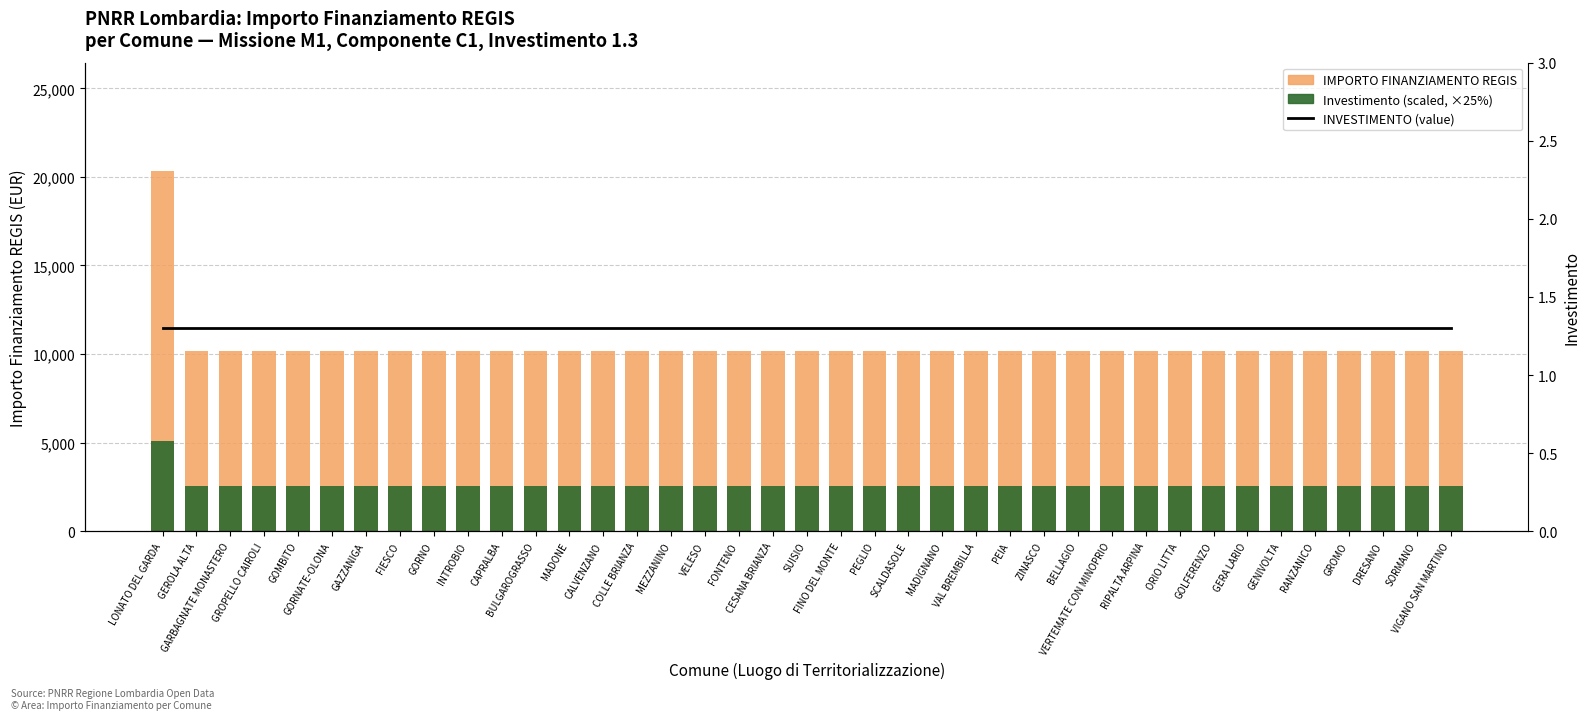

What is the label of the 9th bar from the left?

GORNO